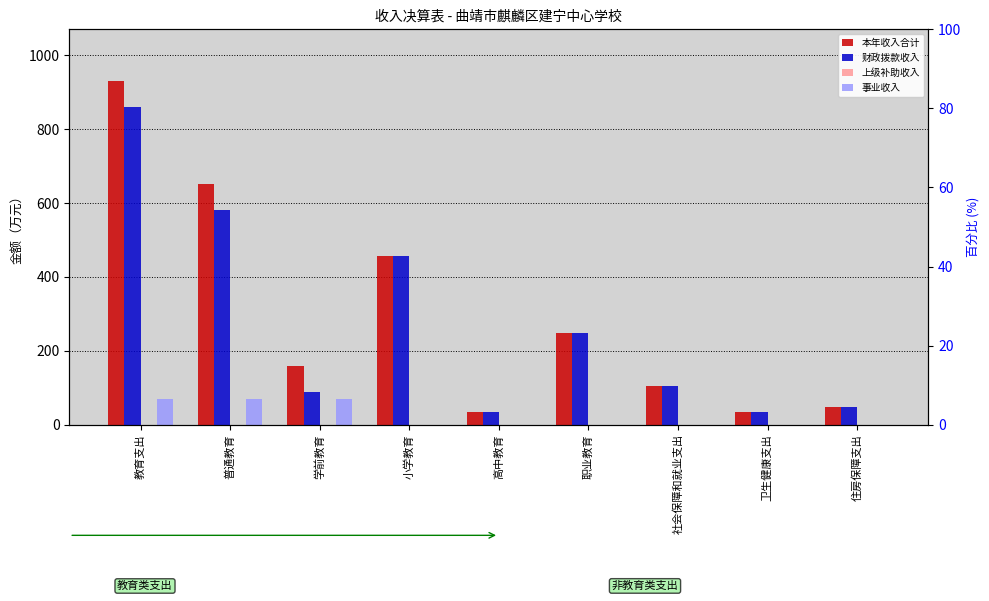

What is the difference between the 本年收入合计 values at 教育支出 and 学前教育?

771.9